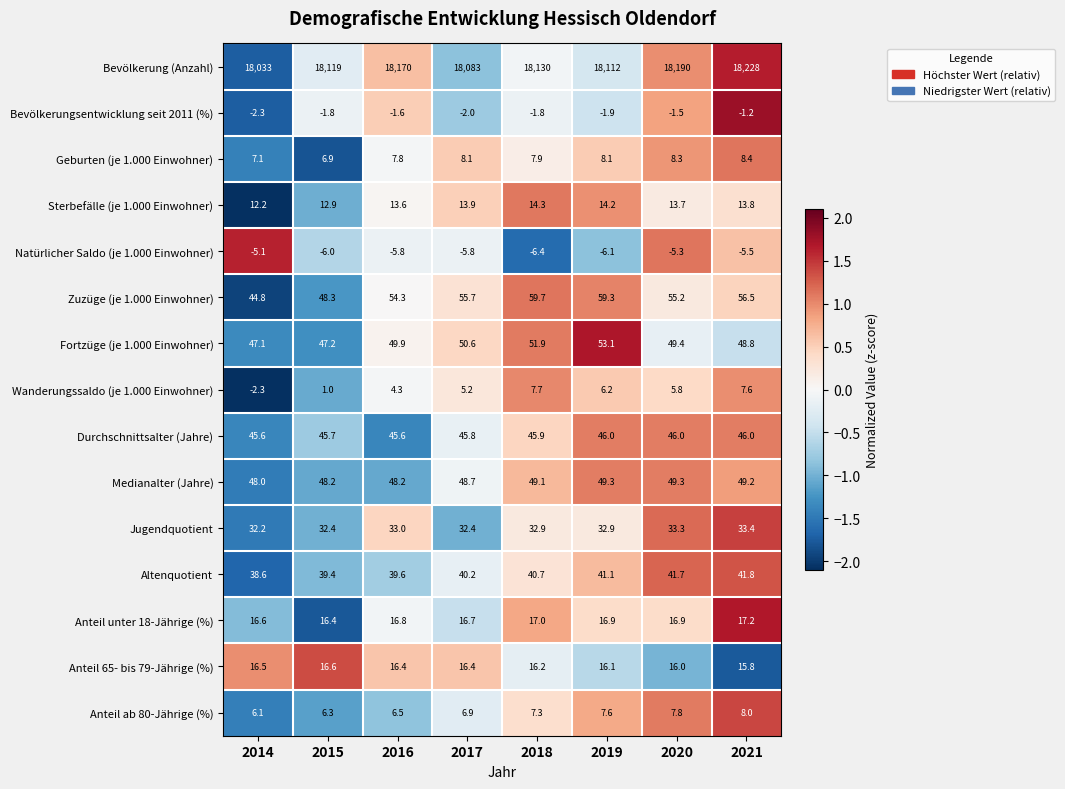

What is the difference between the Bevölkerungsentwicklung seit 2011 (%) values at 2021 and 2020?

0.3